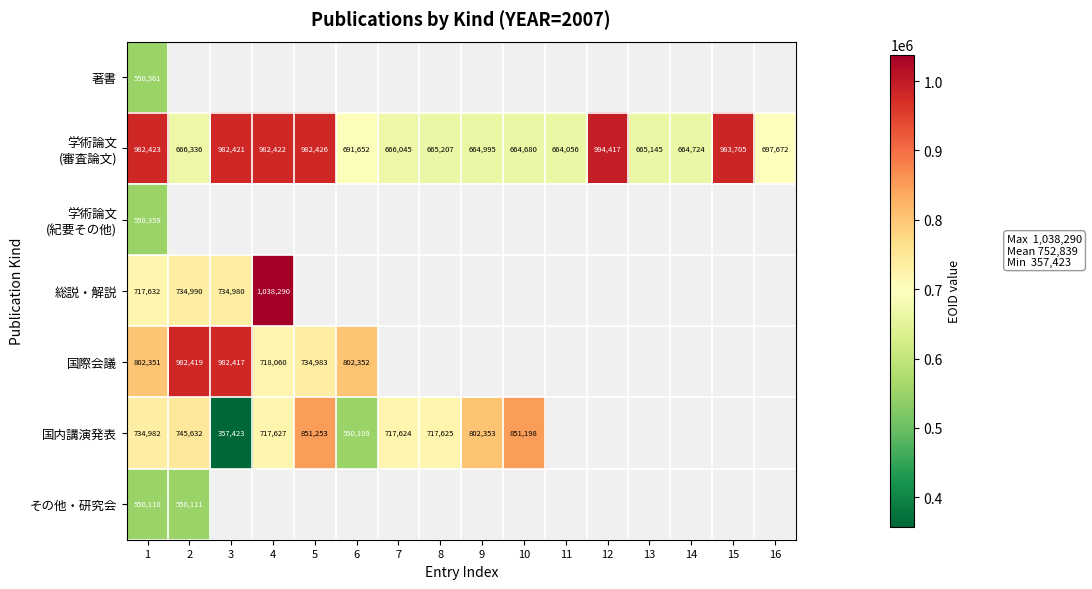

Which category has the highest value across all series?

4